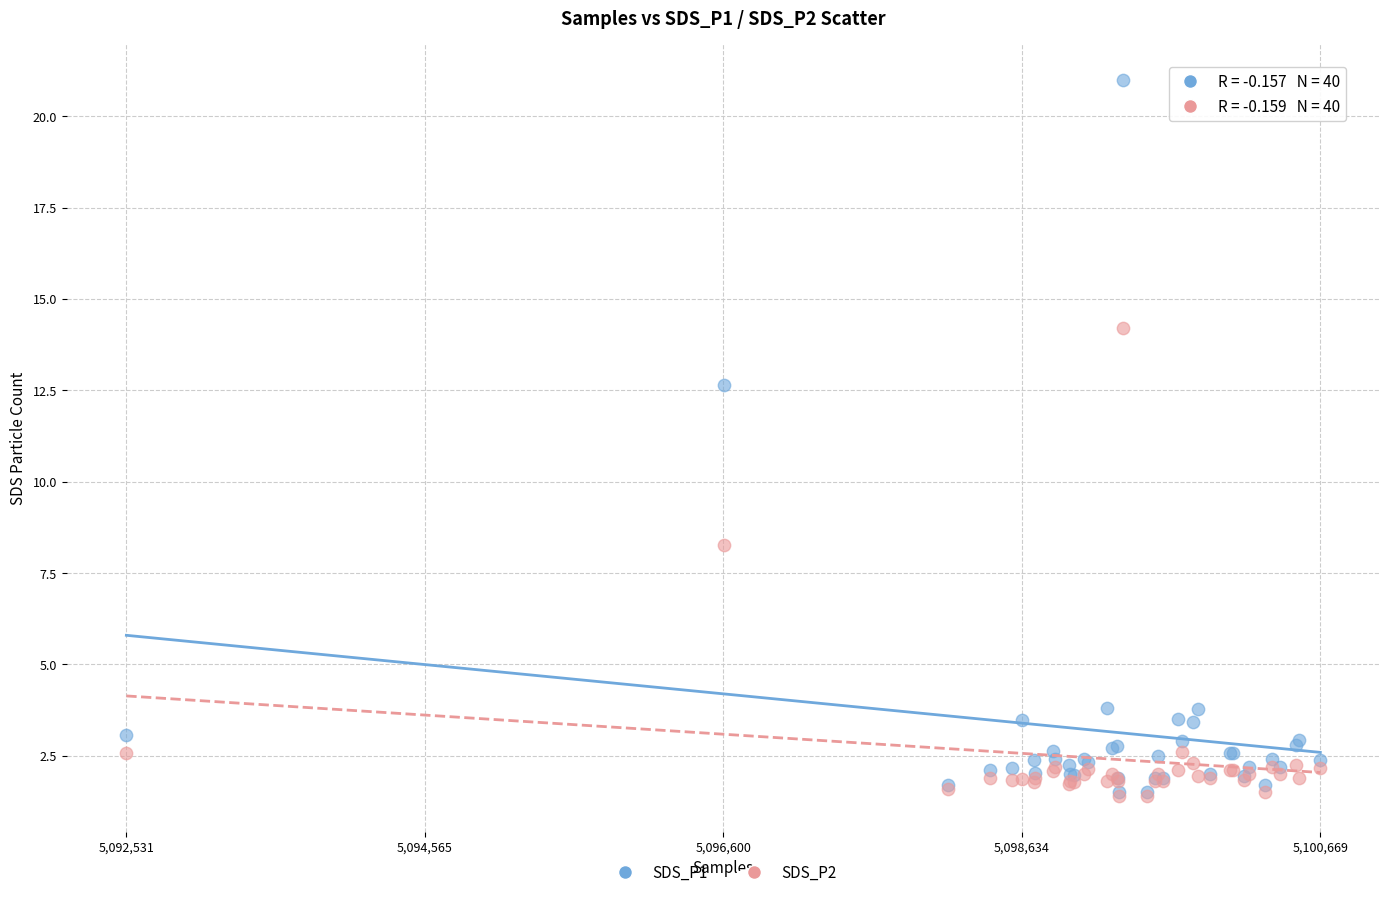

Which series contains the highest Y value?

SDS_P1